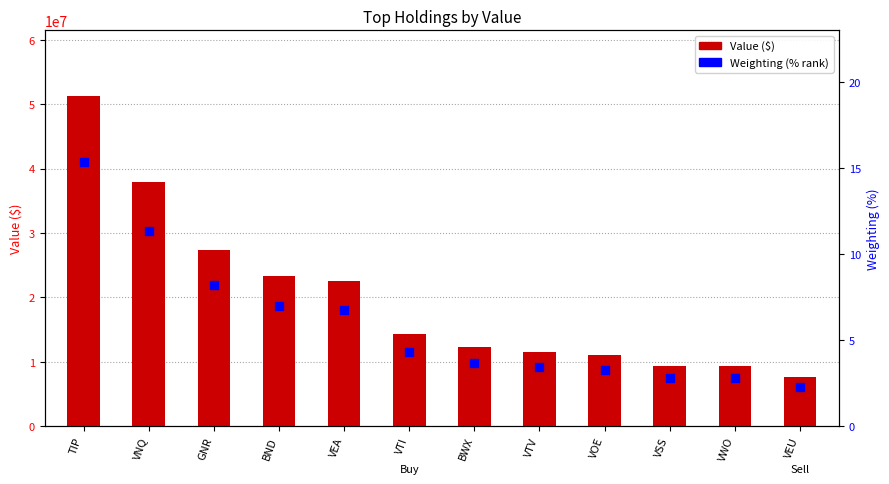

What is the total value across all series at VTV?

11463003.4